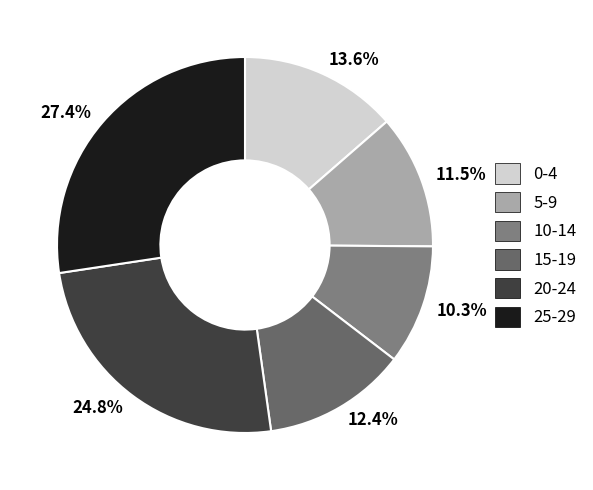

To the nearest percent, what is the combined percentage of 5-9 and 0-4?

25%